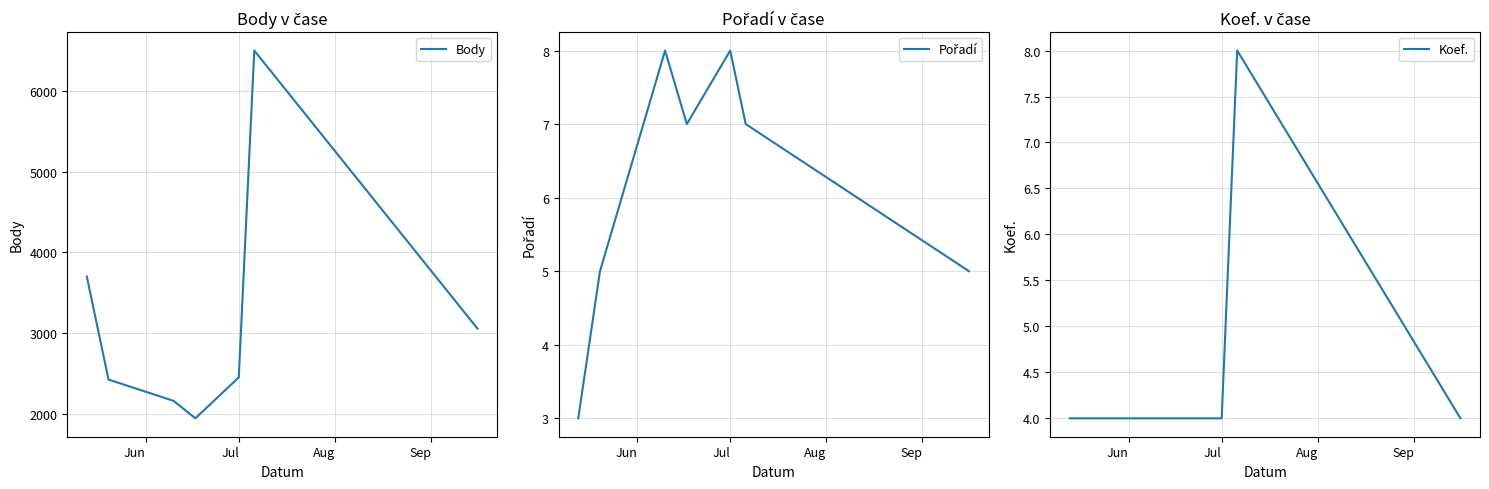

What is the difference between the maximum and minimum values in the Koef. series?

4